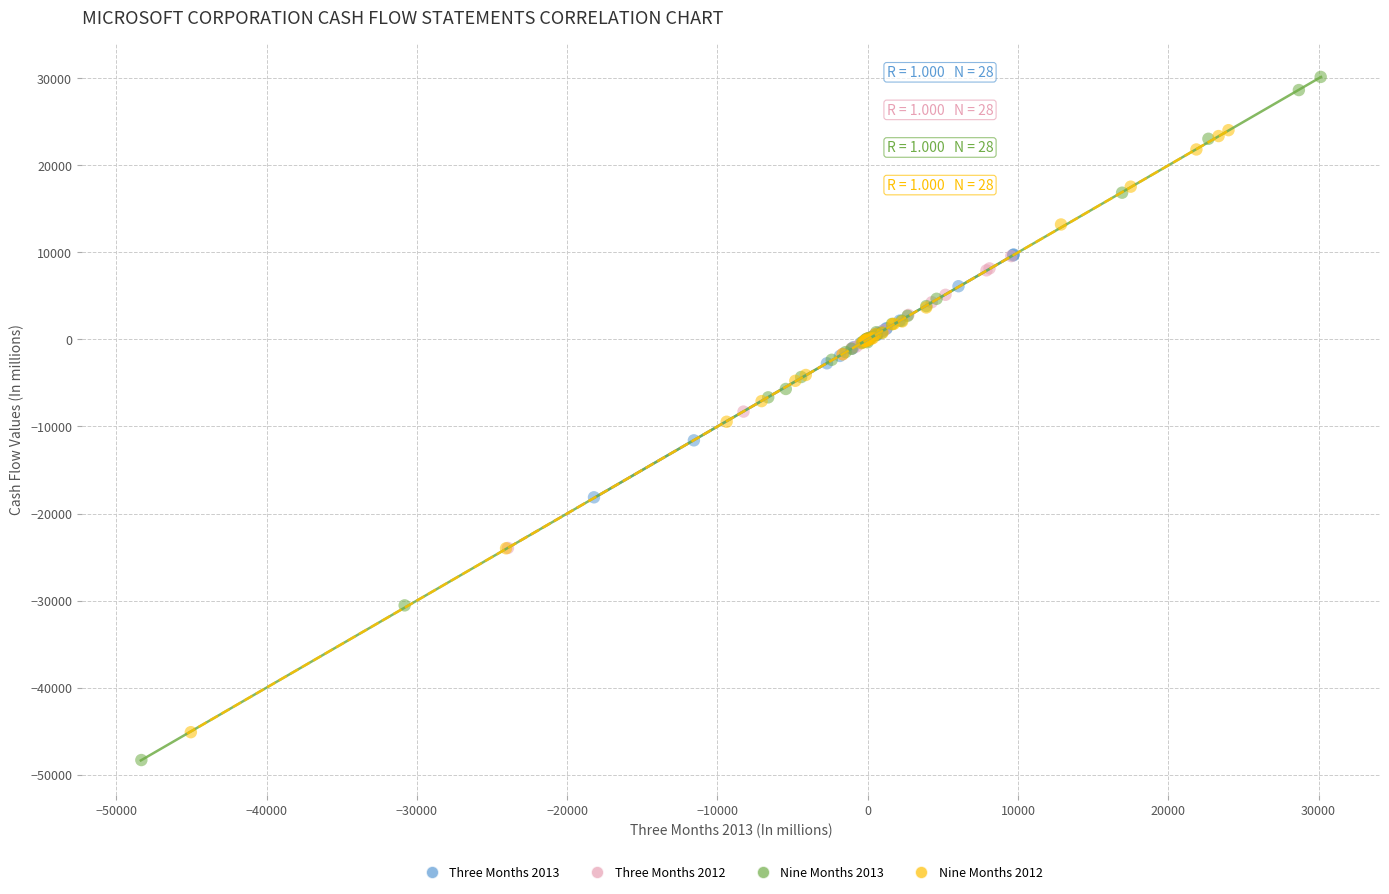

Which series reaches the maximum Y coordinate?

Nine Months 2013